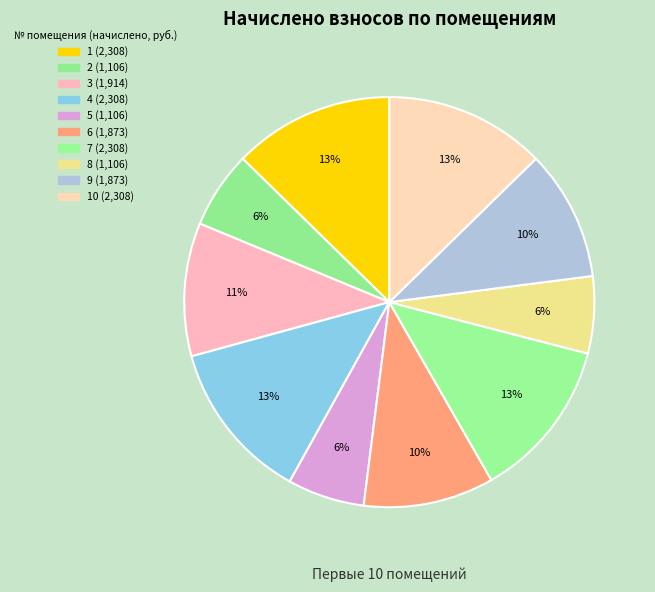

Count the number of slices in the pie.

10